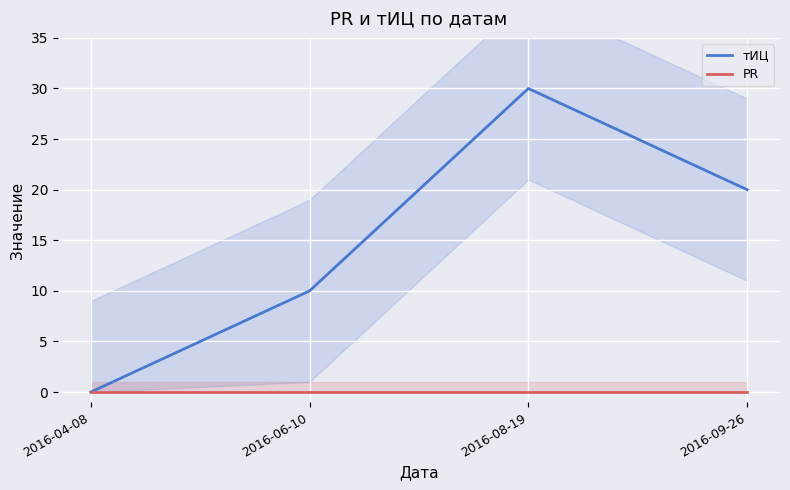

Reading right to left, list all the values displayed in this chart.

тИЦ: 20	30	10	0
PR: 0	0	0	0